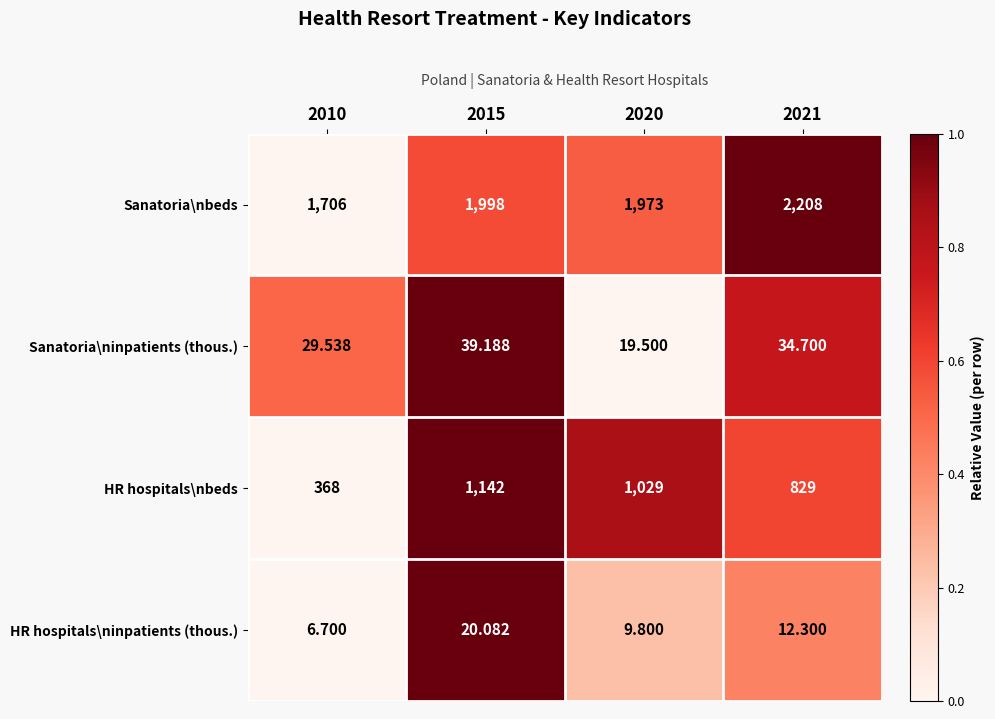

Between 2015 and 2021, which series saw the biggest shift?

HR hospitals\nbeds